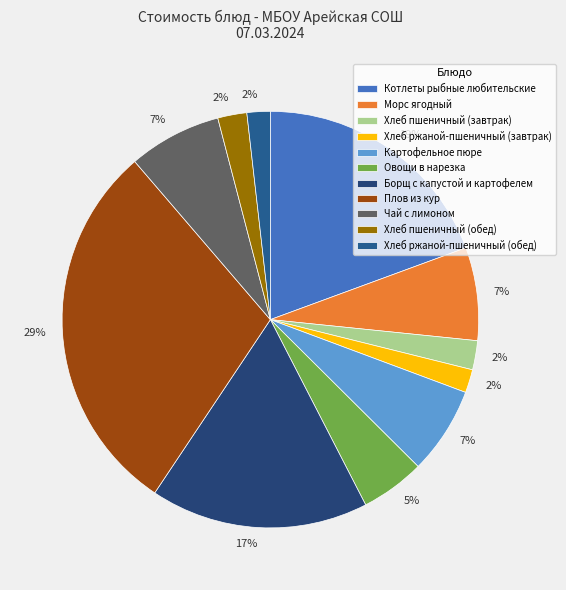

To the nearest percent, what is the difference between the largest and smallest slice percentages?

28%